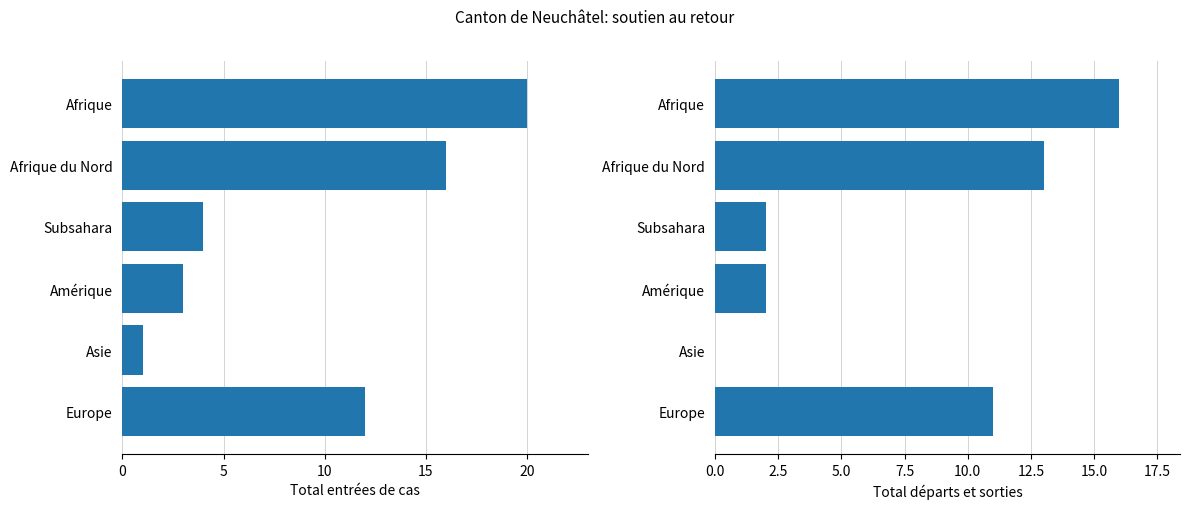

What is the total value across all series at Asie?

1